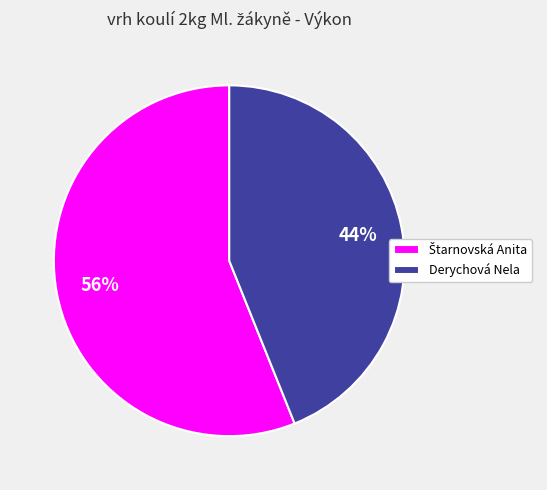

What percentage is the Derychová Nela slice, to the nearest percent?

44%